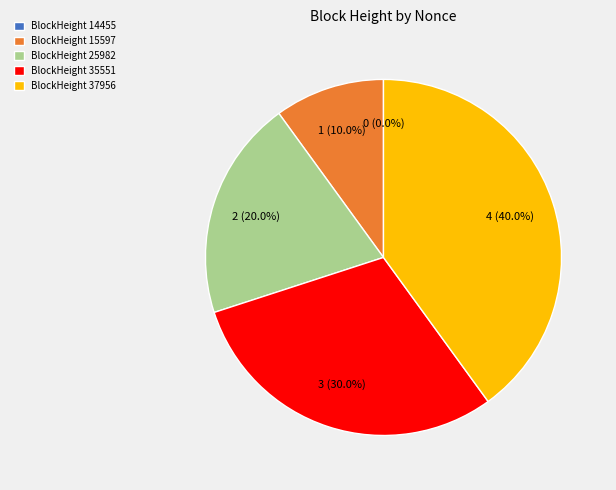

Rank the categories by value from lowest to highest.

14455, 15597, 25982, 35551, 37956